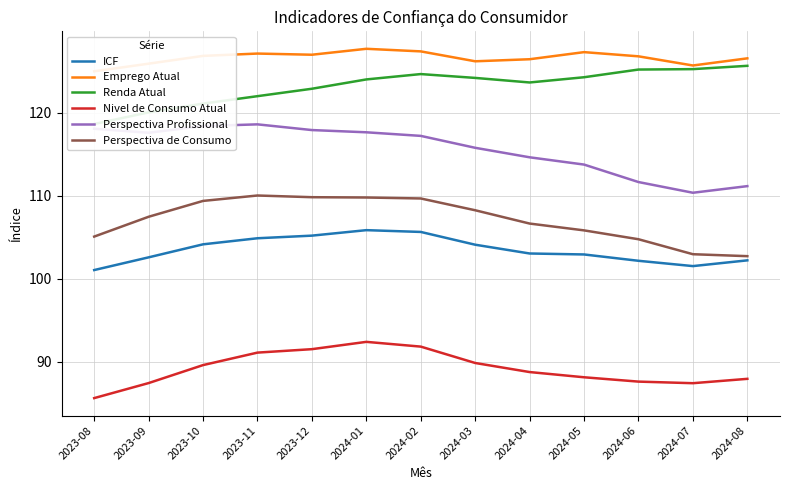

Is it true that ICF equals 105.2 at 2023-12?

True